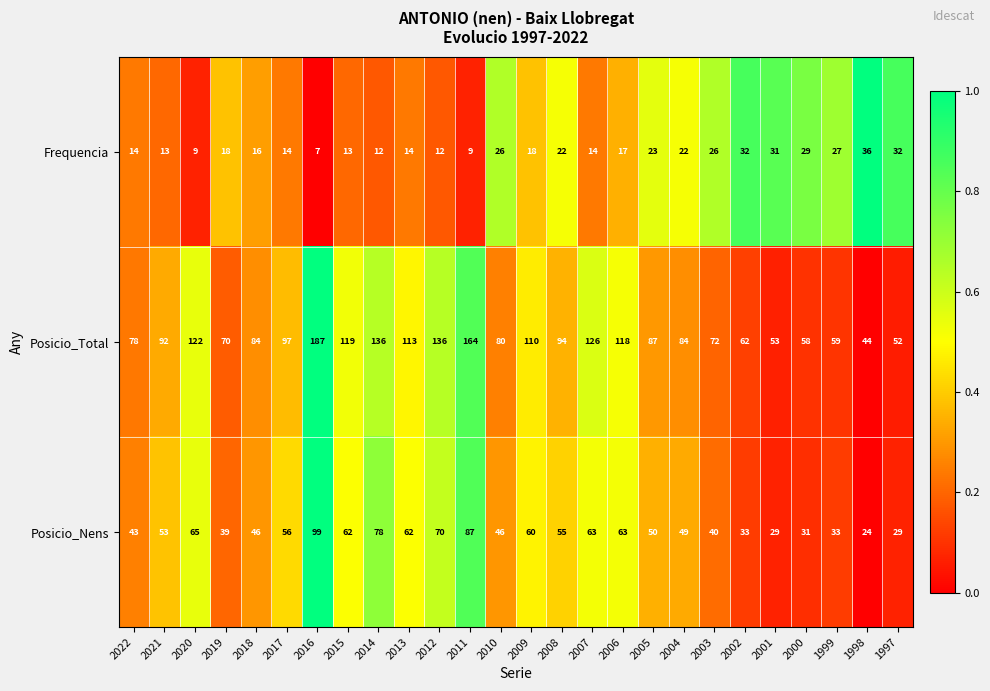

What value does the Frequencia series have at 2008, to the nearest 10?

20